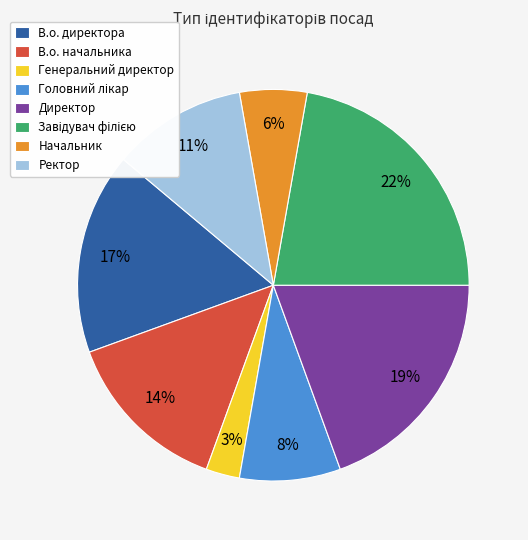

Which category has the smallest portion of the pie?

Генеральний директор